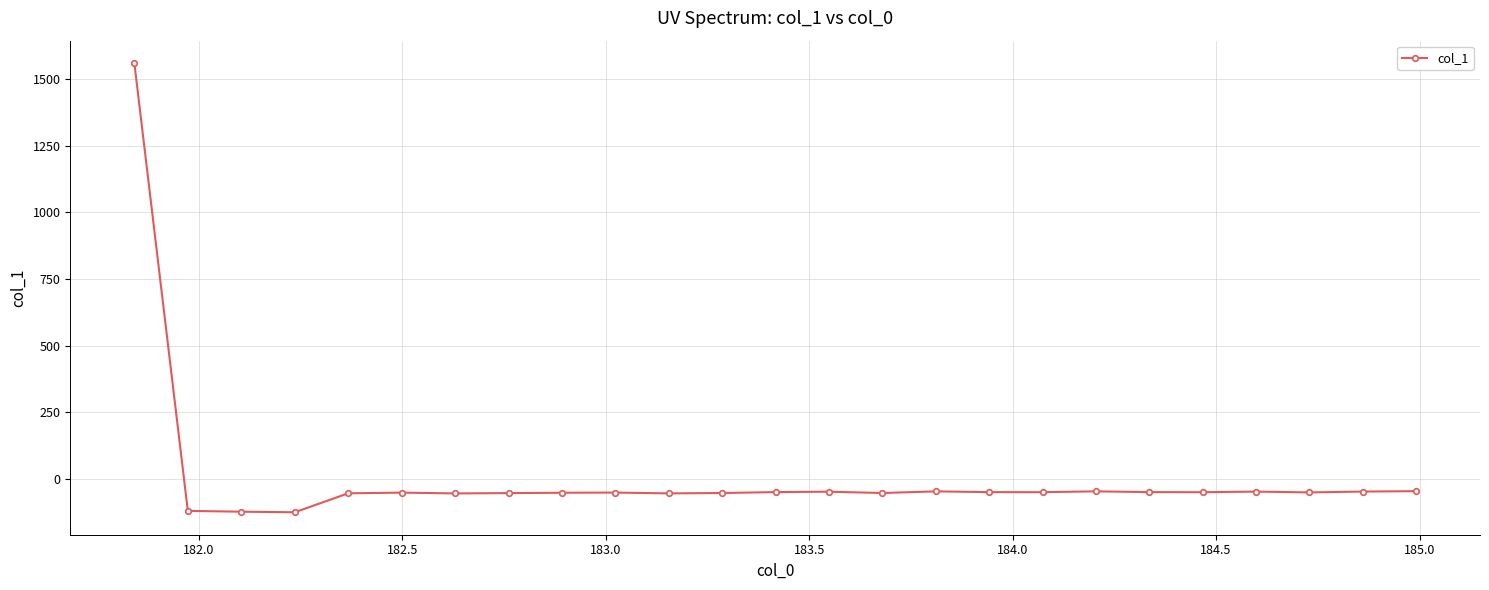

What is the greatest value displayed?

1560.0